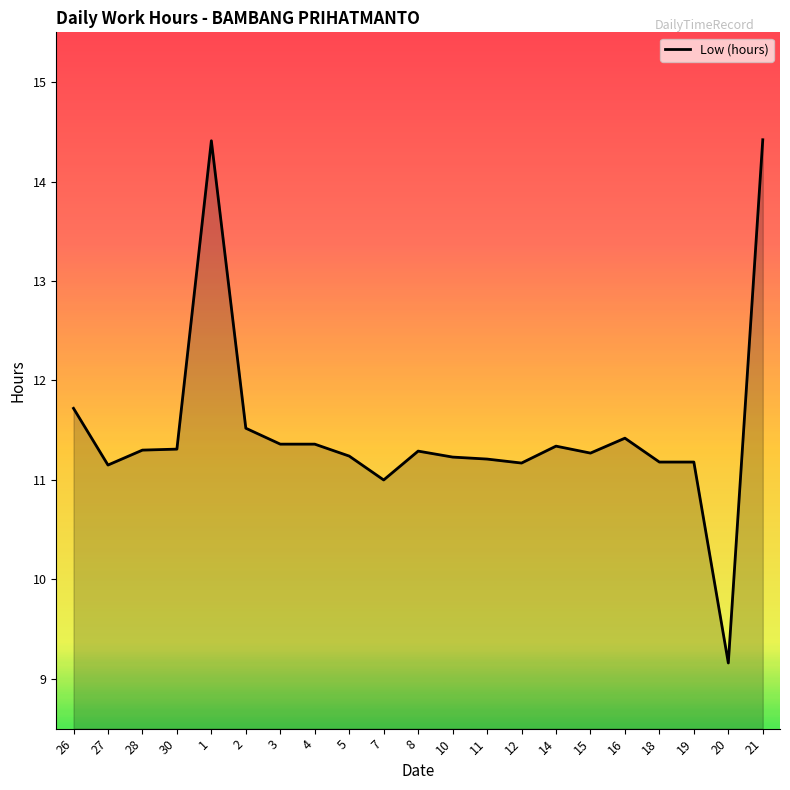

What is the change in value from 4 to 16?

+0.1